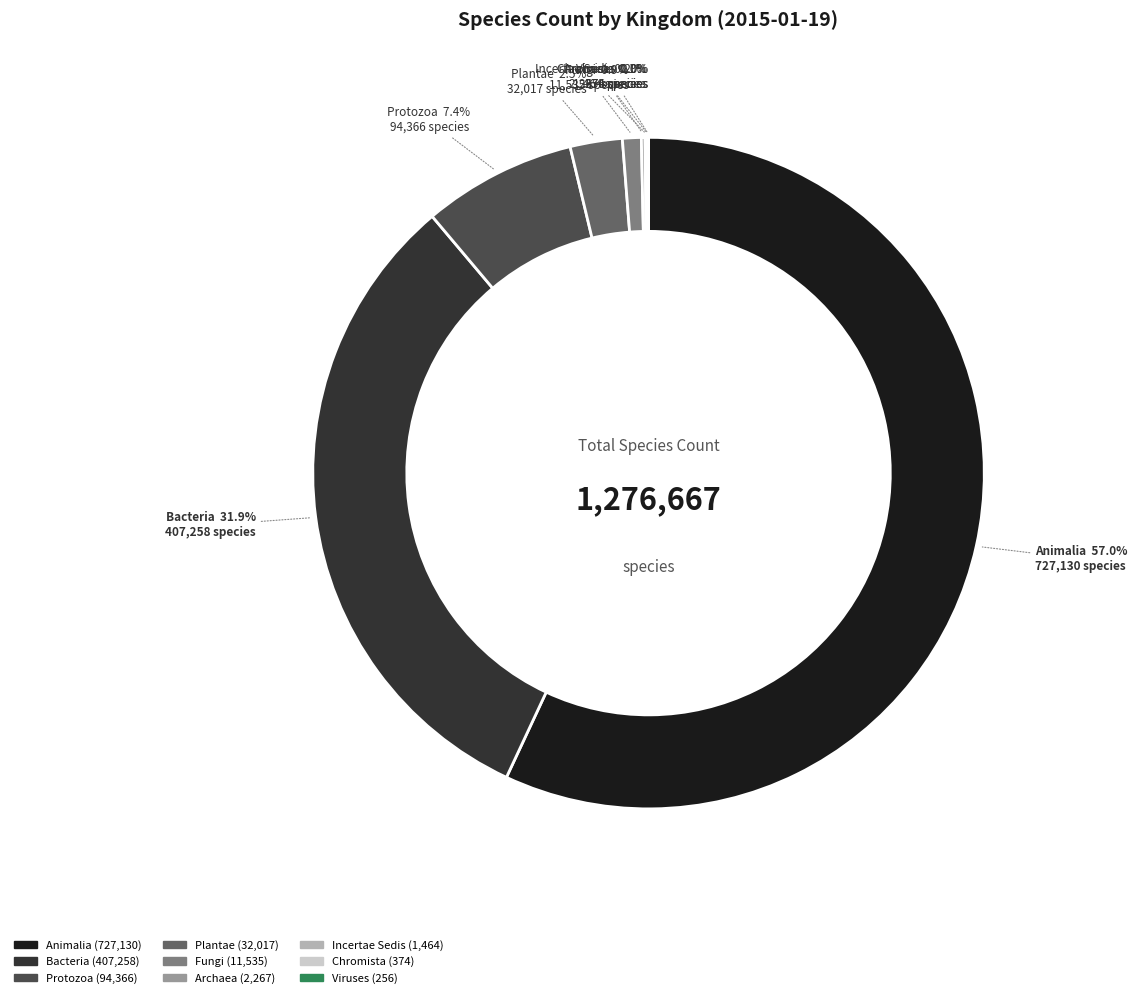

What percentage is NOT represented by Fungi?

99.1%